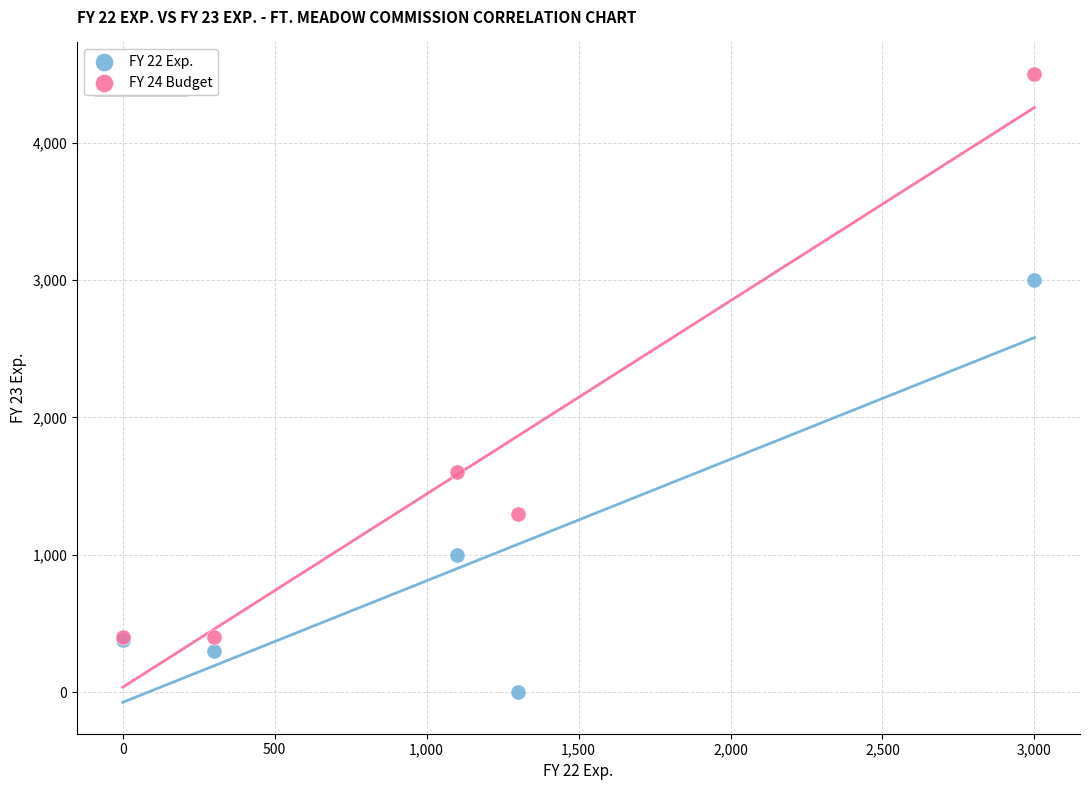

Which series contains the lowest Y value?

FY 22 Exp.